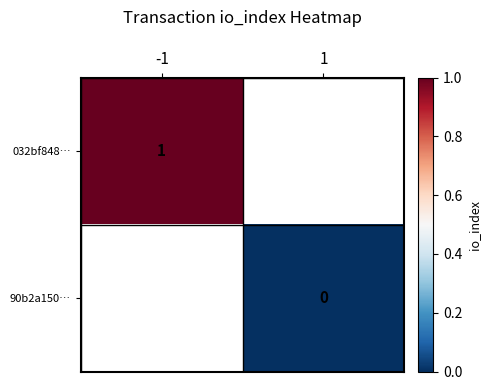

The value of 032bf848… at -1 is 1.4. True or false?

False